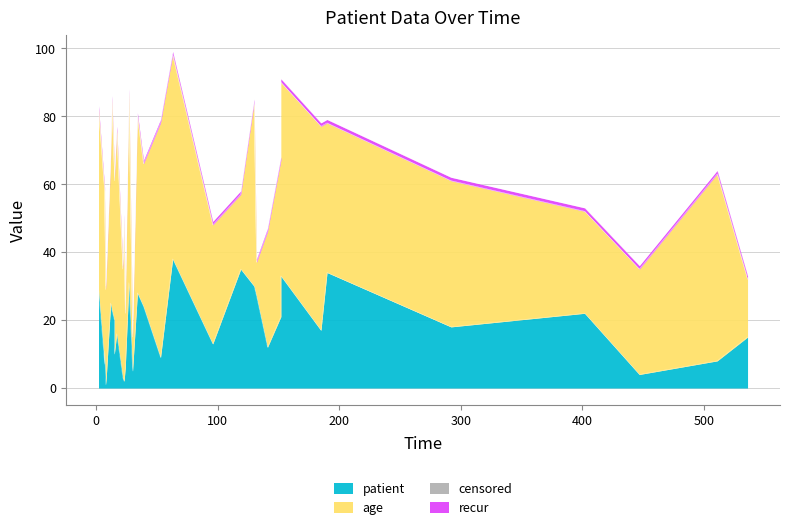

What is the maximum value shown in the chart?

69